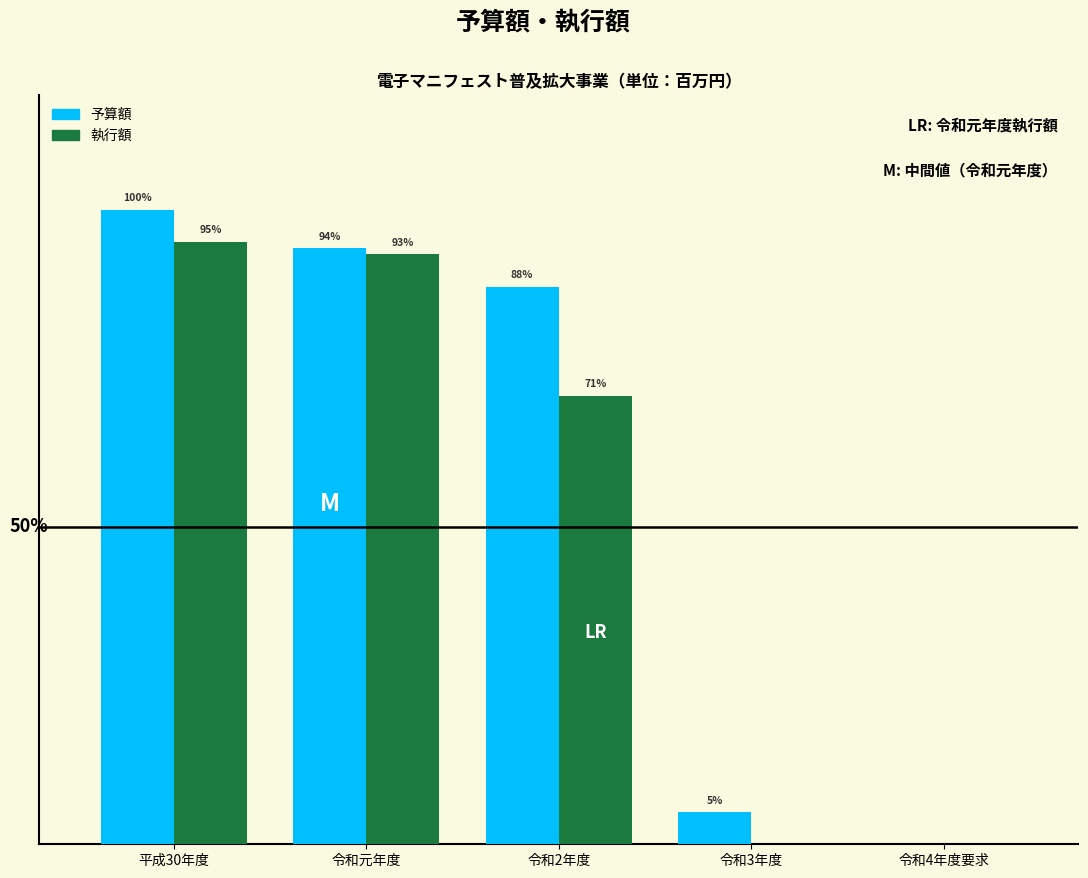

What are all the series names shown in the legend?

予算額, 執行額